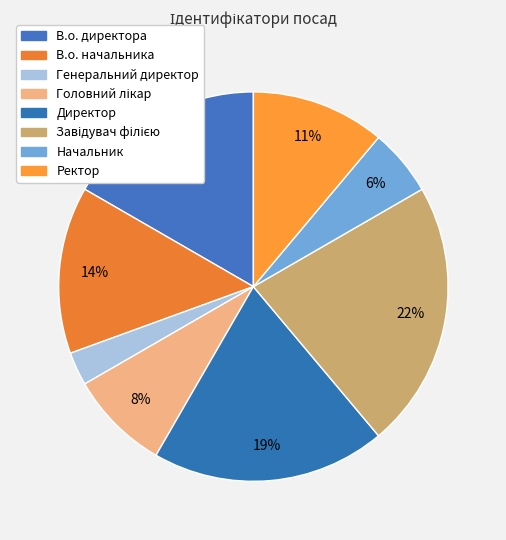

Rank the categories by value from lowest to highest.

Генеральний директор, Начальник, Головний лікар, Ректор, В.о. начальника, В.о. директора, Директор, Завідувач філією